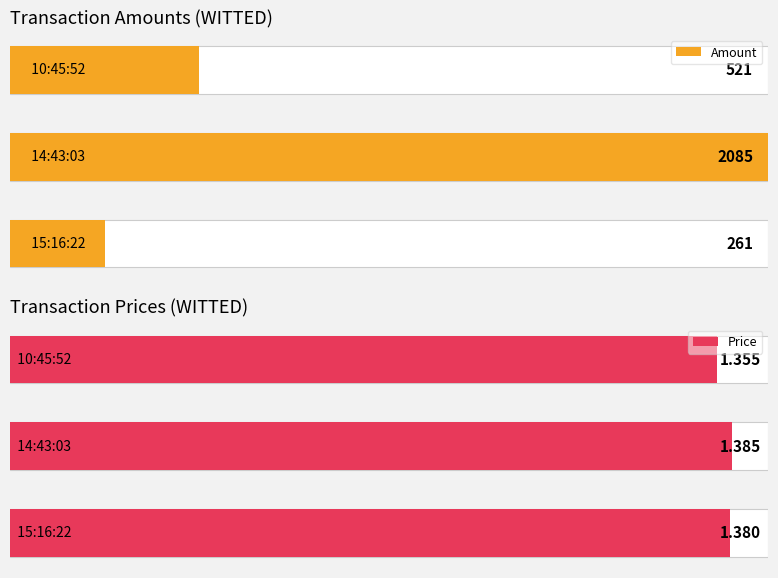

What is the maximum value shown in the chart?

2085.0